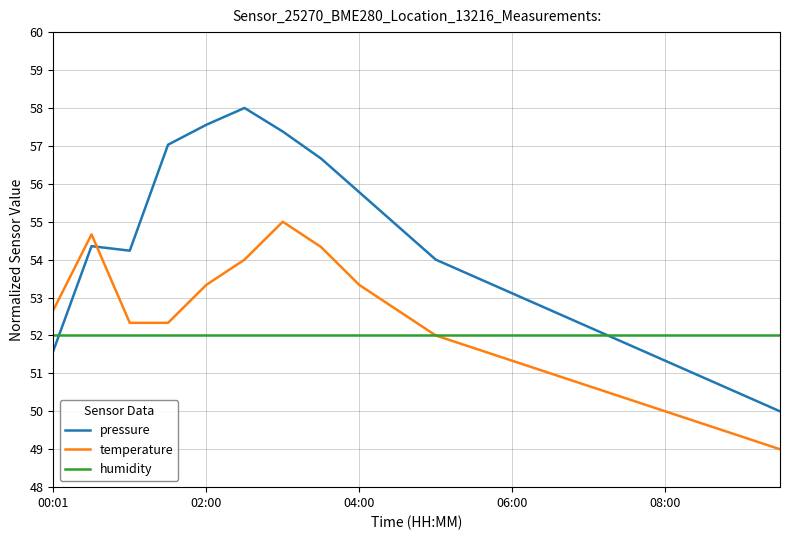

What is the lowest value of the pressure series?

50.0